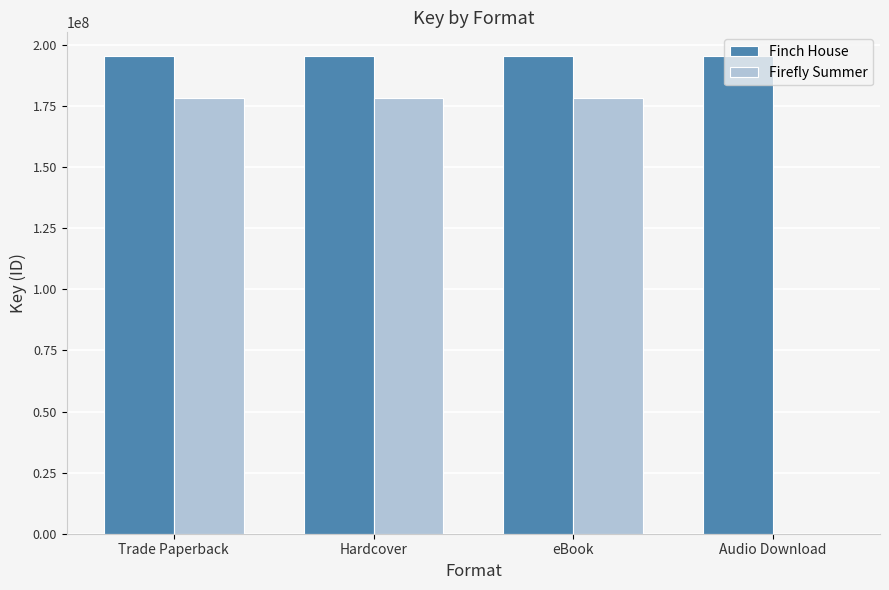

Reading left to right, extract all data points from this chart.

Finch House: 195457305	195457305	195457305	195457305
Firefly Summer: 178460696	178460696	178460696	0